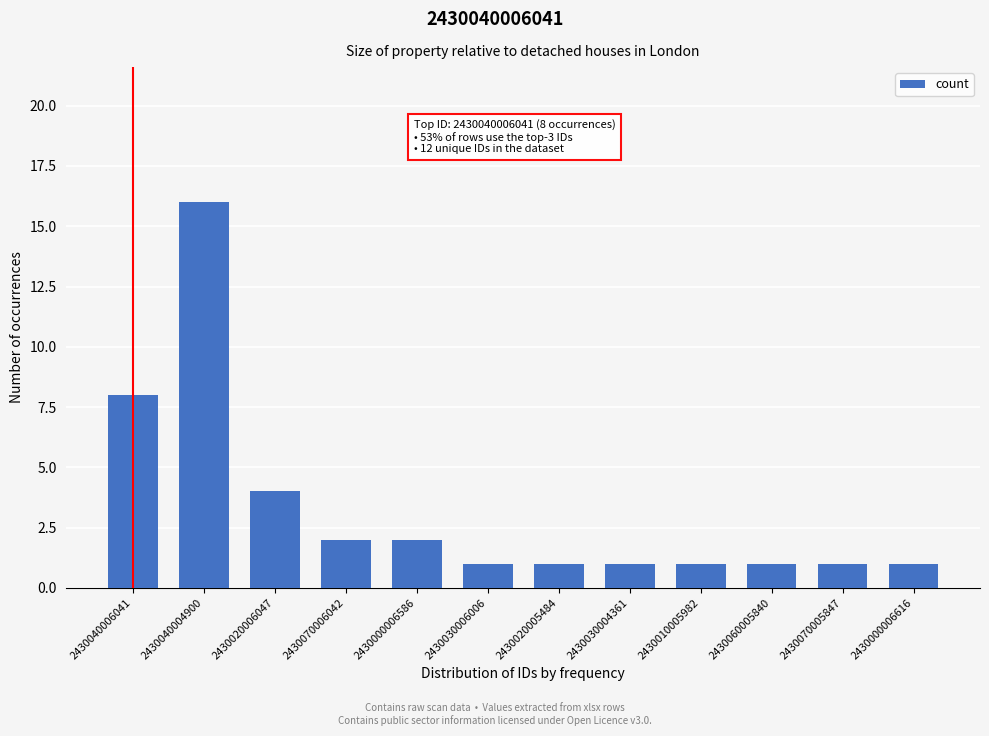

Reading left to right, transcribe all the data shown in this chart.

2430040006041=8	2430040004900=16	2430020006047=4	2430070006042=2	2430000006586=2	2430030006006=1	2430020005484=1	2430030004361=1	2430010005982=1	2430060005840=1	2430070005847=1	2430000006616=1